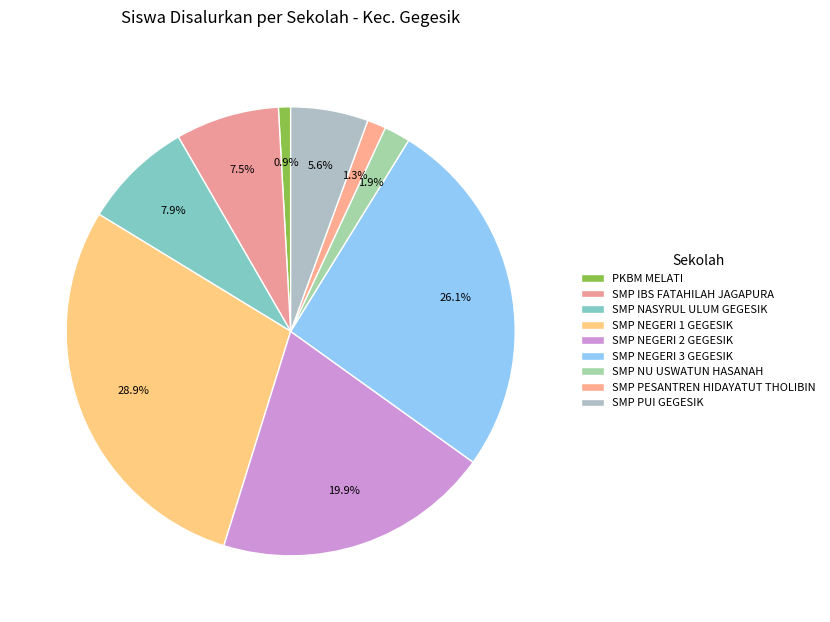

Does any single category account for the majority?

No